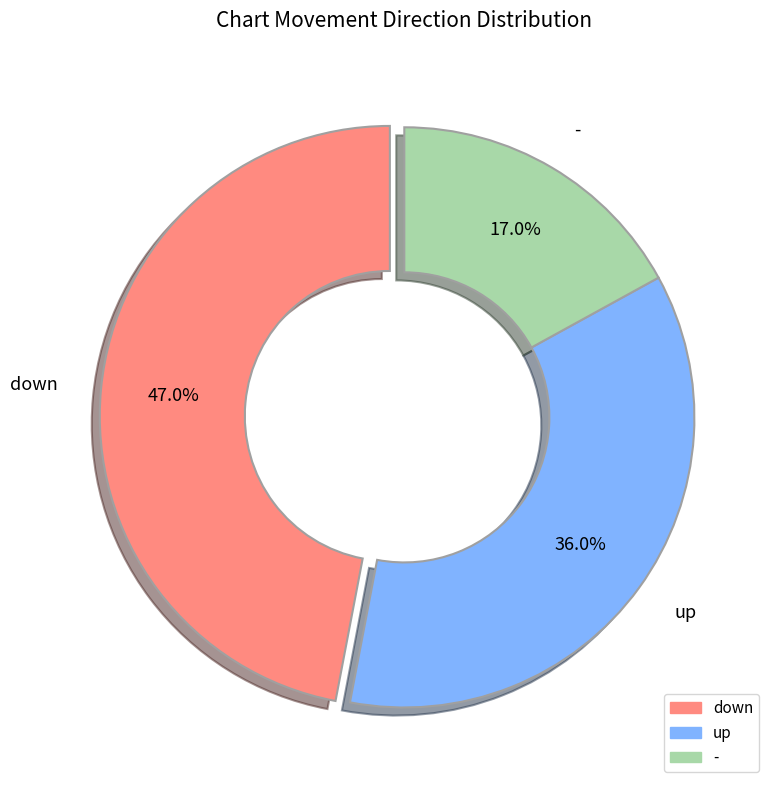

Is the sum of up and - greater than half?

Yes